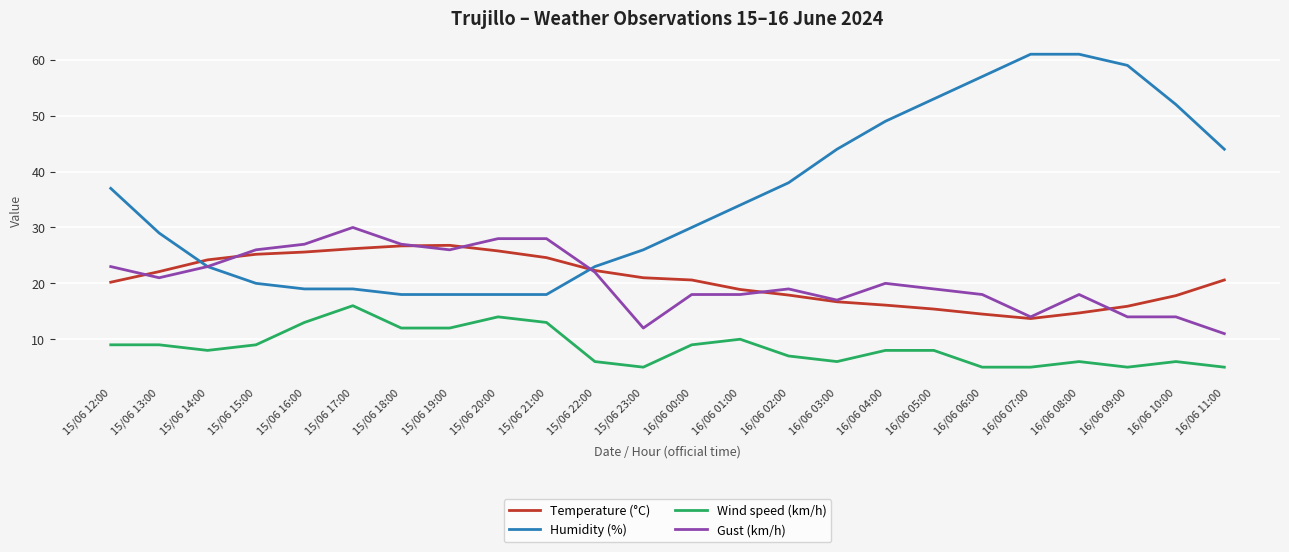

What is the average value of the Temperature (°C) series?

20.6